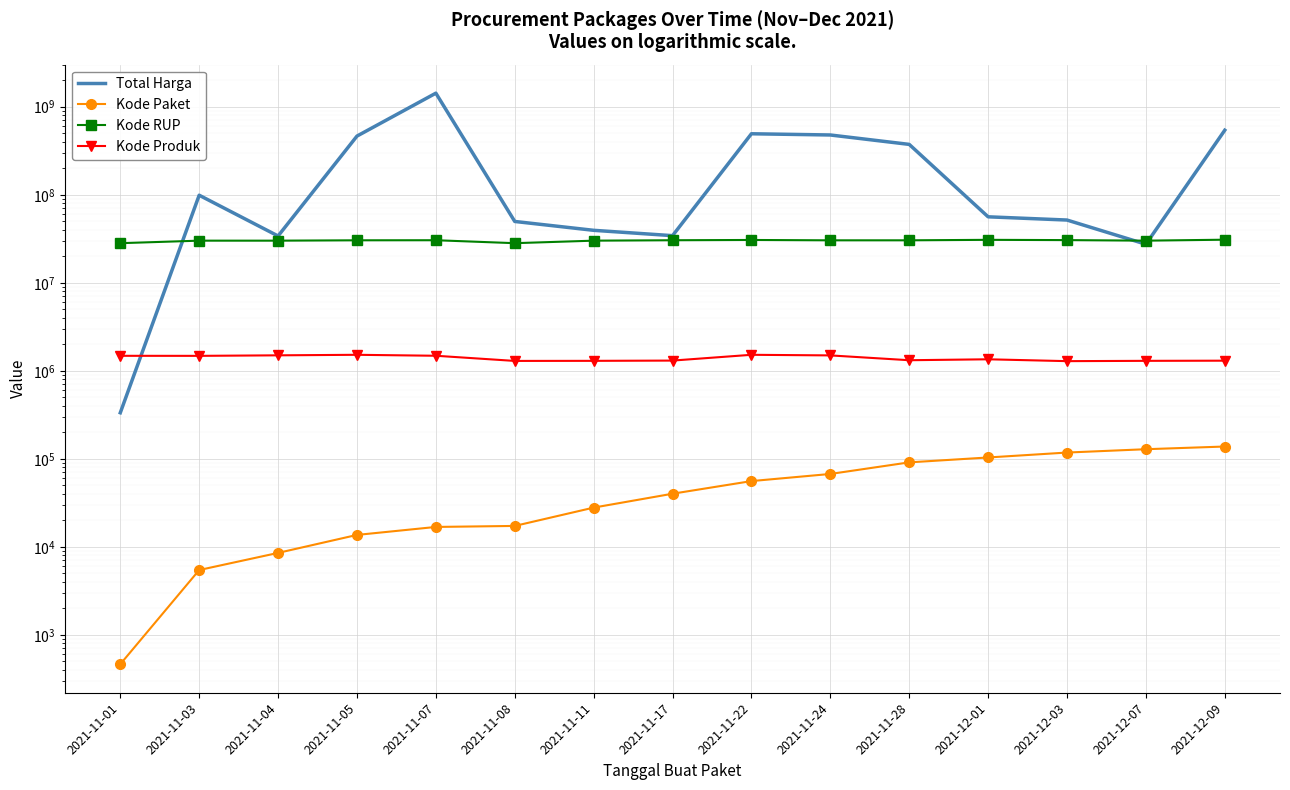

What is the label of the 10th point from the left?

2021-11-24